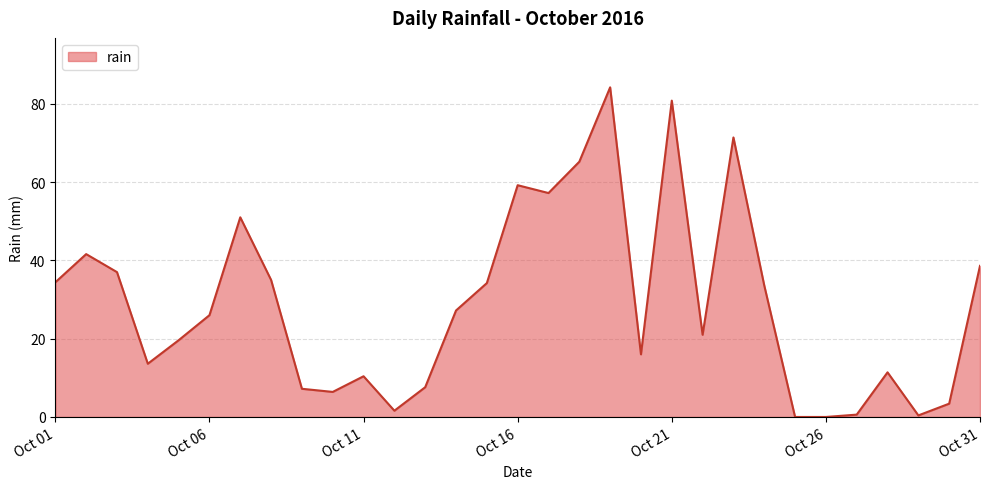

What is the maximum value shown in the chart?

84.2